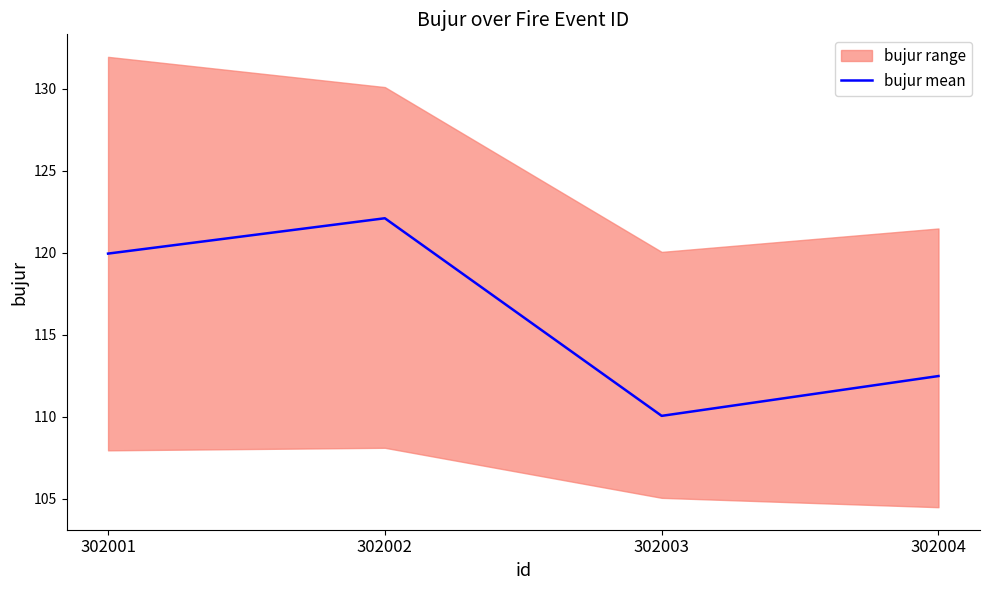

Rank the categories by value from highest to lowest.

302002, 302001, 302004, 302003